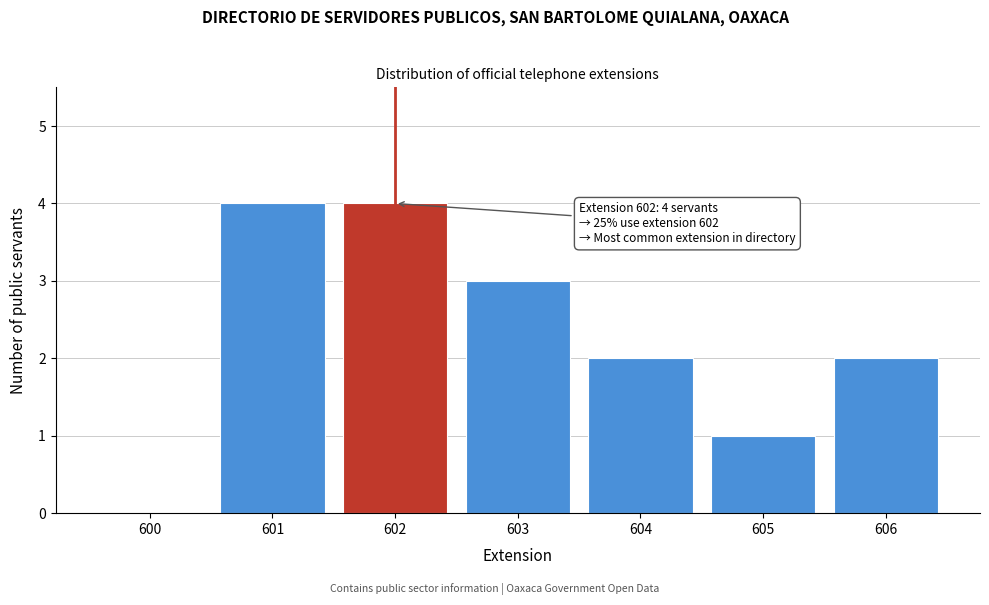

Reading left to right, list all the values displayed in this chart.

600=0	601=4	602=4	603=3	604=2	605=1	606=2